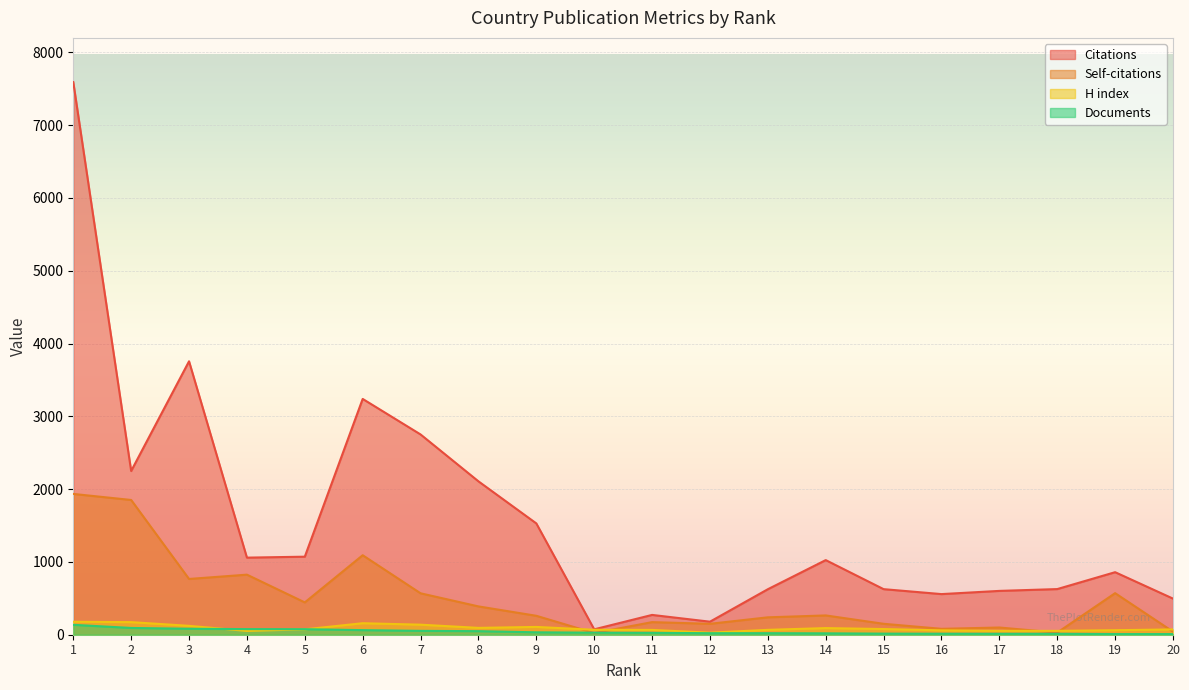

What is the average value of the Citations series?

1565